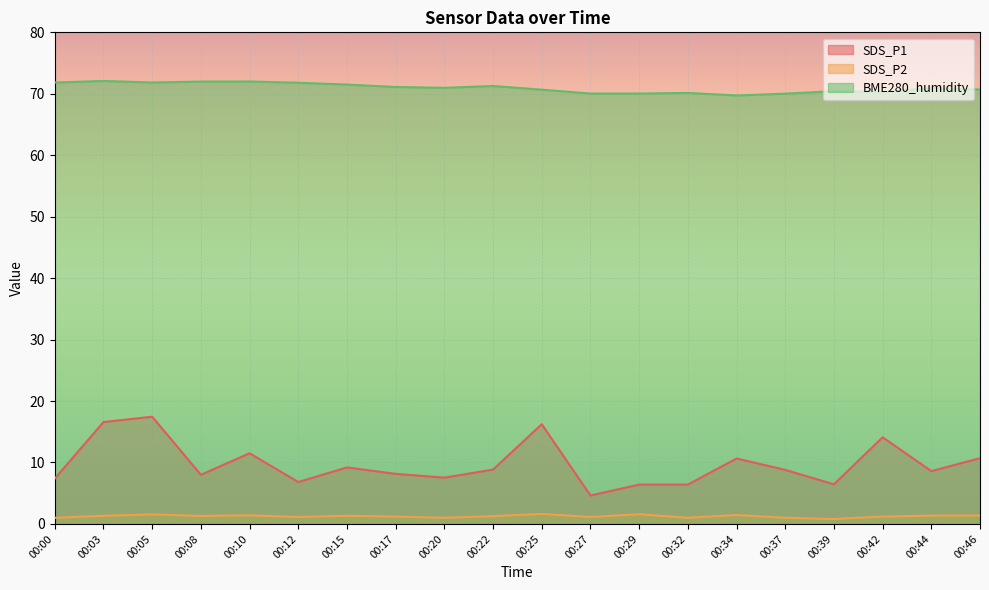

True or false: BME280_humidity has more than 1 interior local peaks.

True